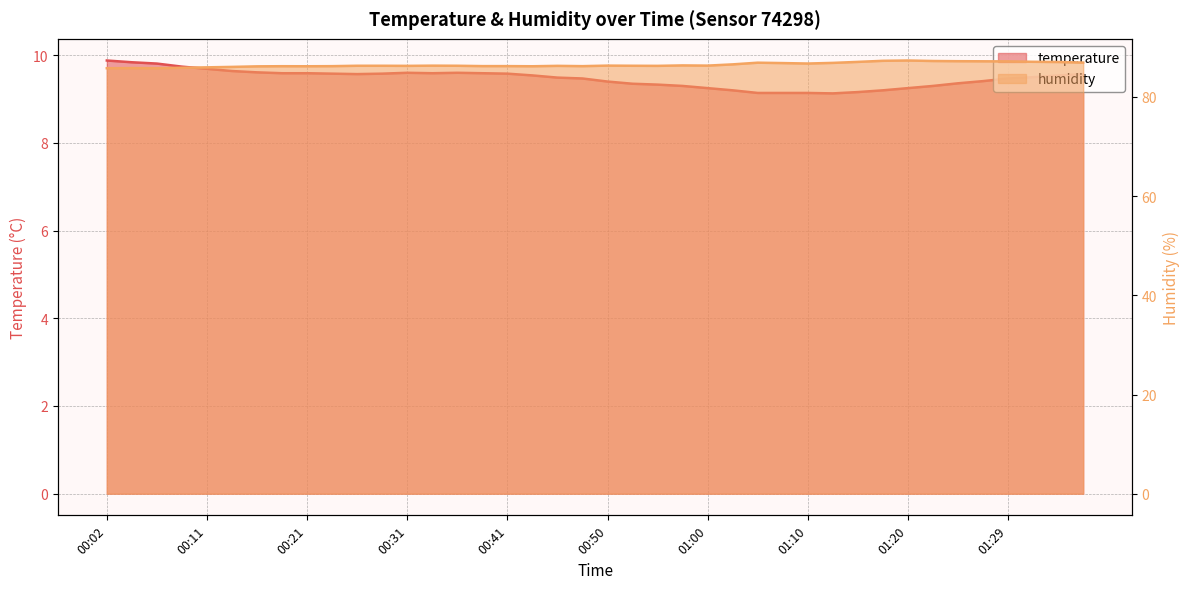

Which series has the widest spread of values?

humidity